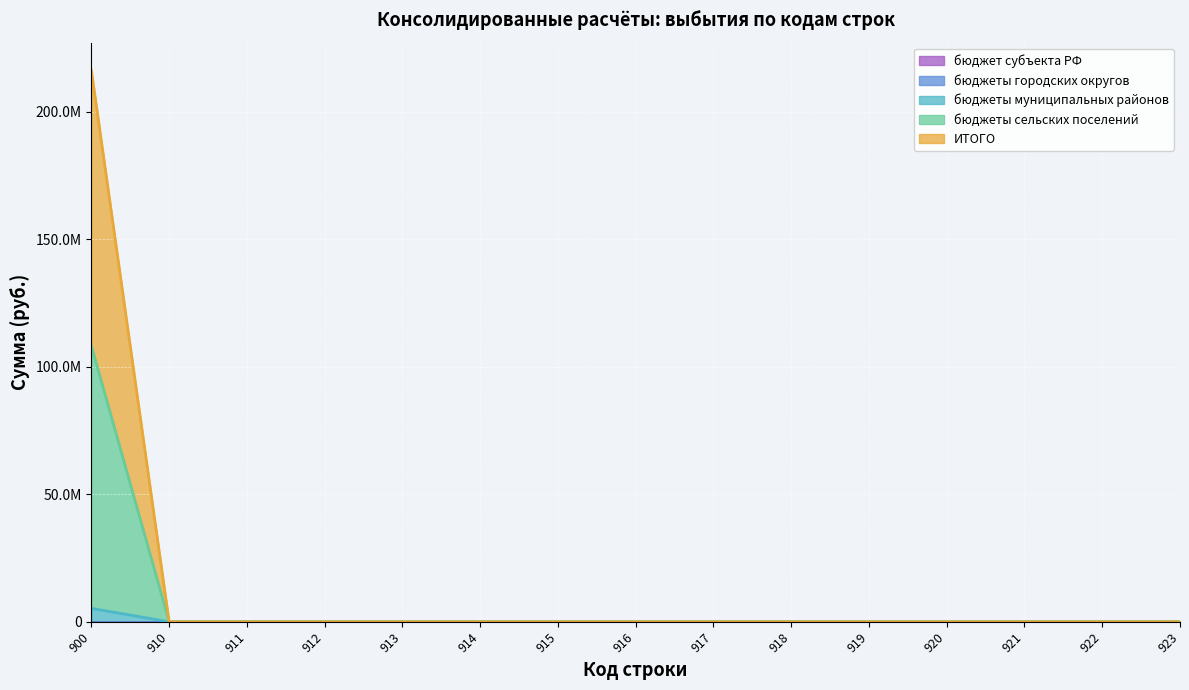

True or false: бюджеты сельских поселений has a value of 0.0 at 920.

True